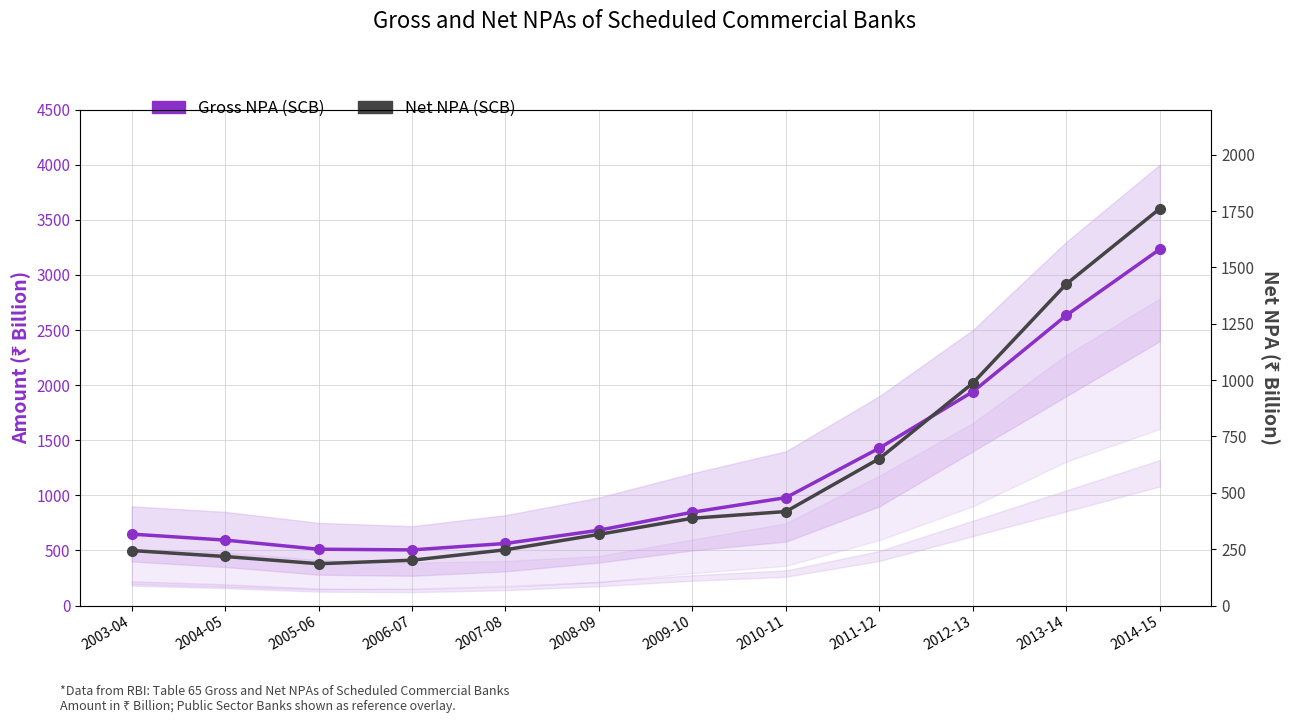

What is the total value across all series at 2011-12?

2081.1